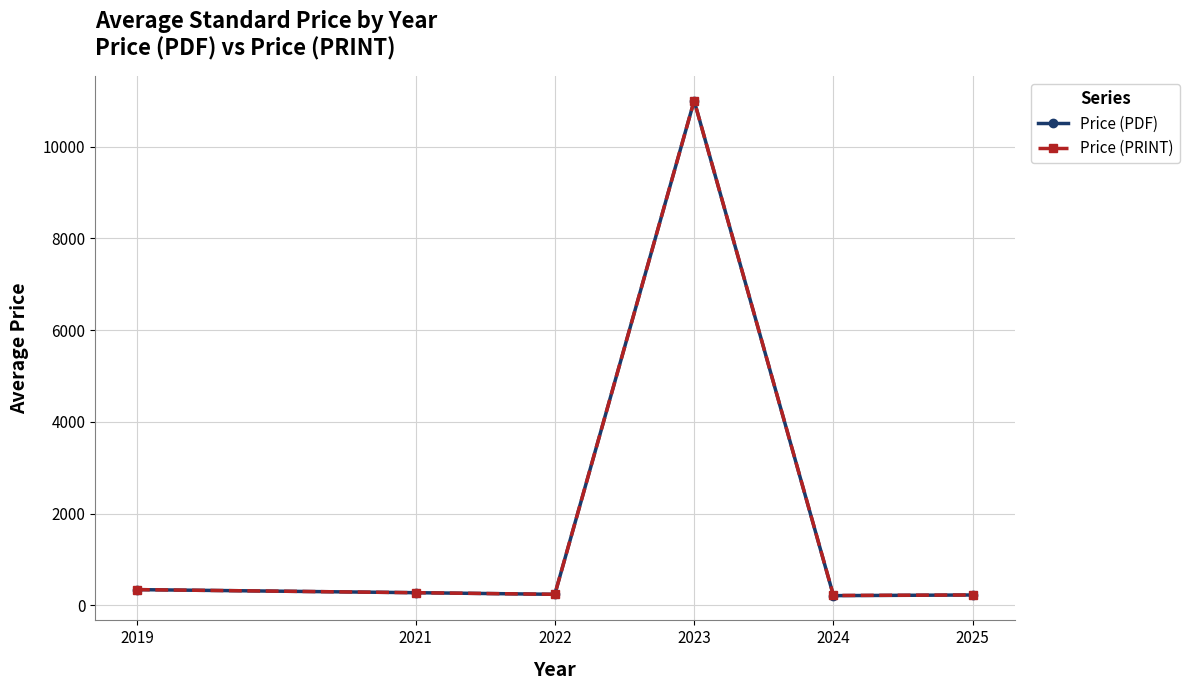

True or false: Price (PDF) has more than 2 points higher than both neighbors.

False